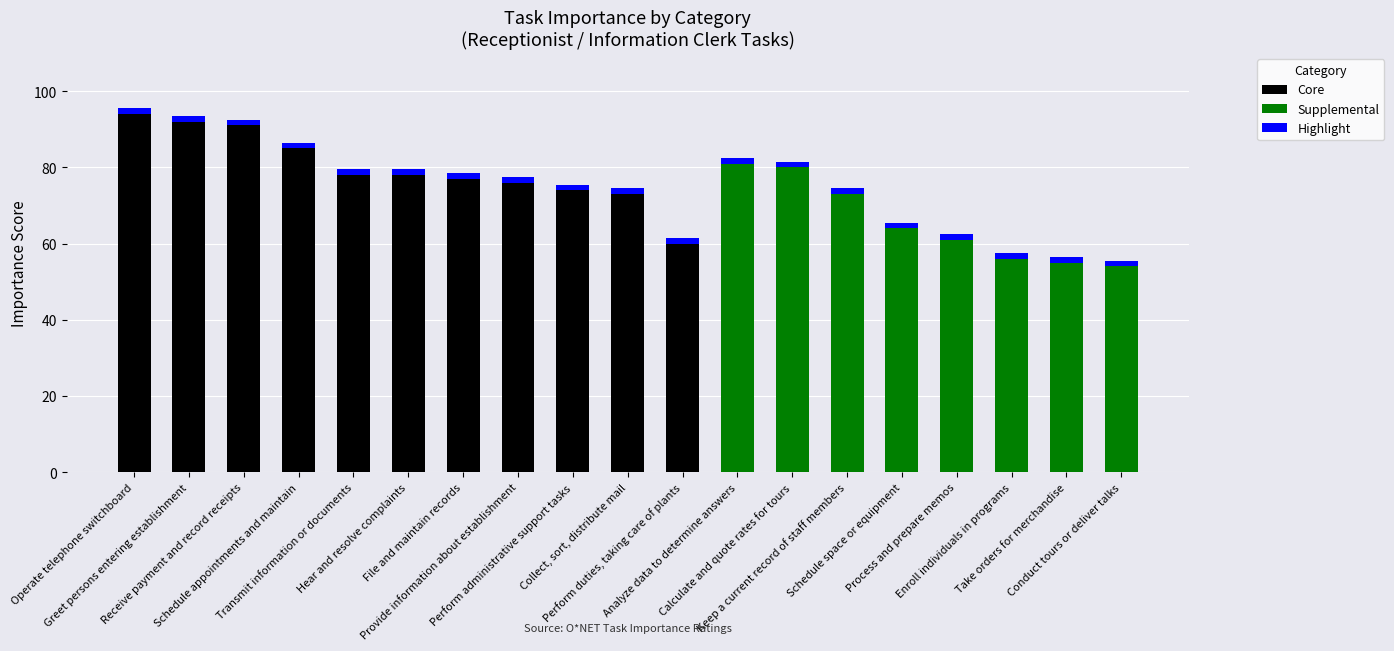

Is it true that Supplemental equals 0.0 at Perform duties, taking care of plants?

True